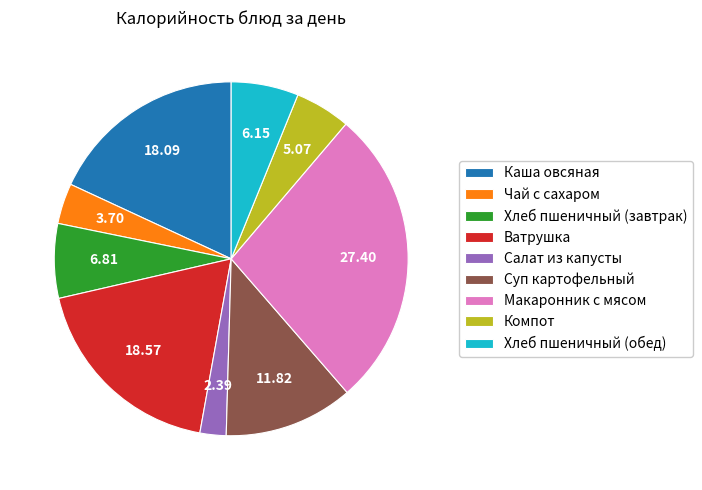

Which has a higher value, Хлеб пшеничный (обед) or Ватрушка?

Ватрушка